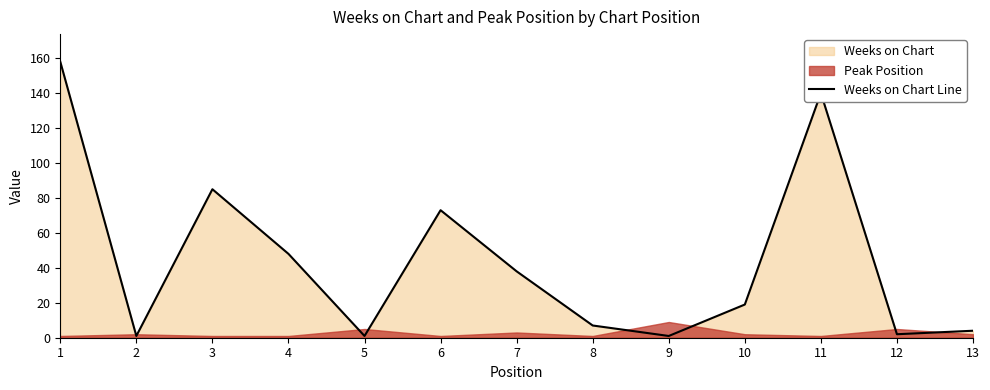

How many data points are less than 19?

6